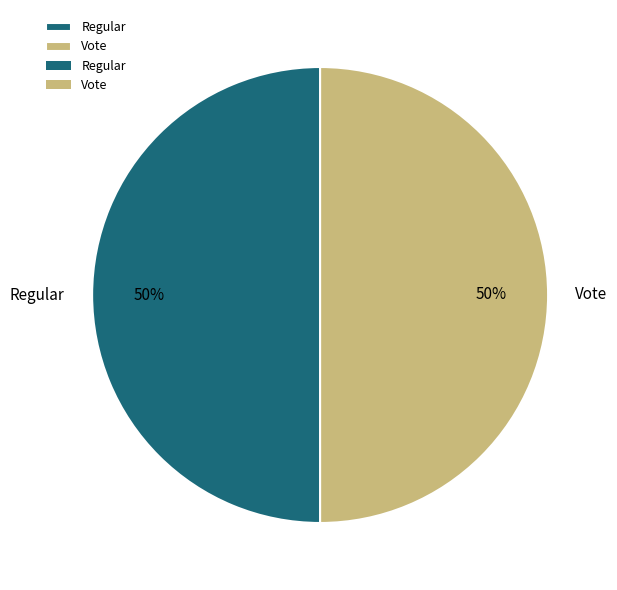

Combined, do Regular and Vote account for over 50%?

Yes